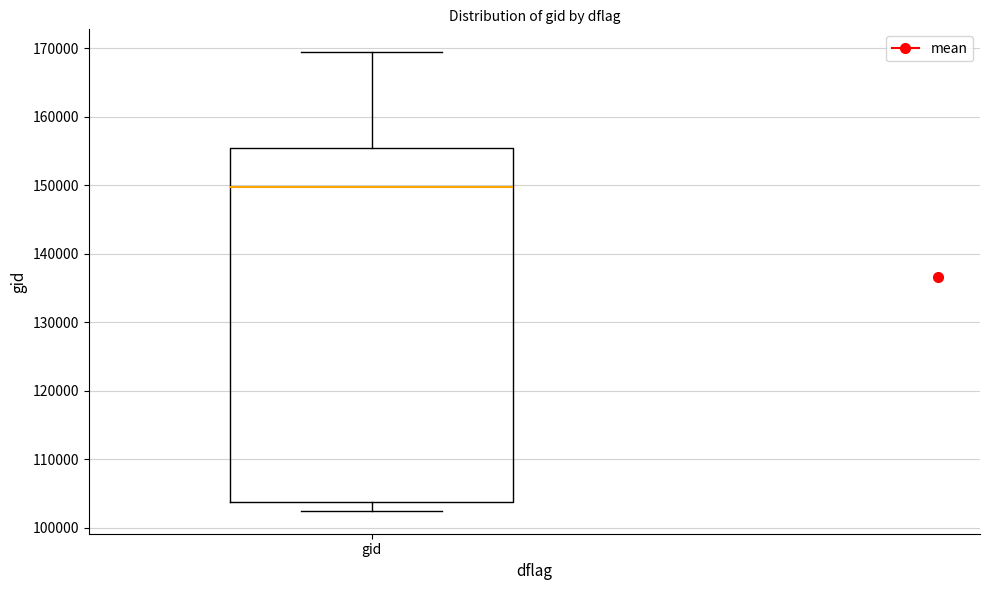

Read this box plot against the y-axis: the position of the median line, the range covered by the box, and the ends of both whiskers. The values are not printed on the chart, so give them approximately, as read against the axis.

median 150000, box 104000 to 155000, whiskers 102000 to 169000